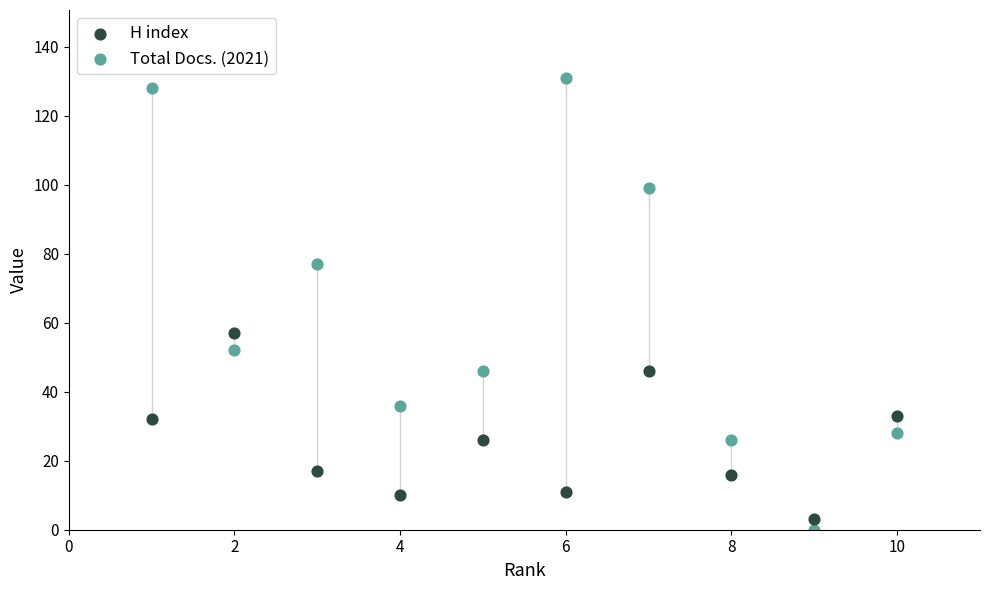

Across all data points, what is the range of X values (max minus min)?

9